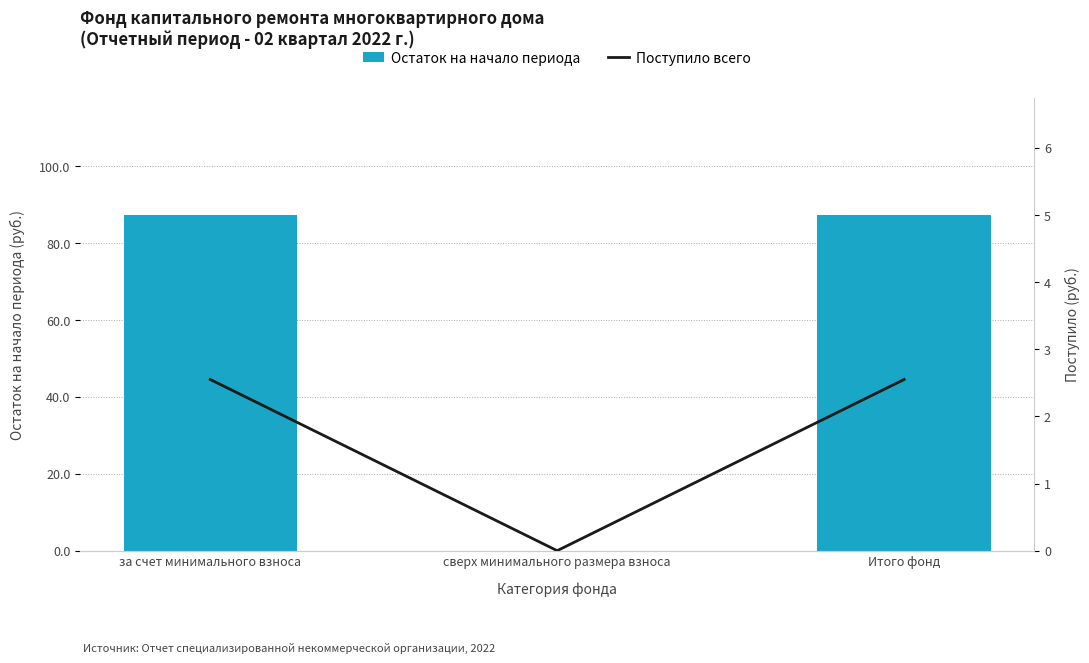

Where is Остаток на начало периода nearest to the value 43?

сверх минимального размера взноса